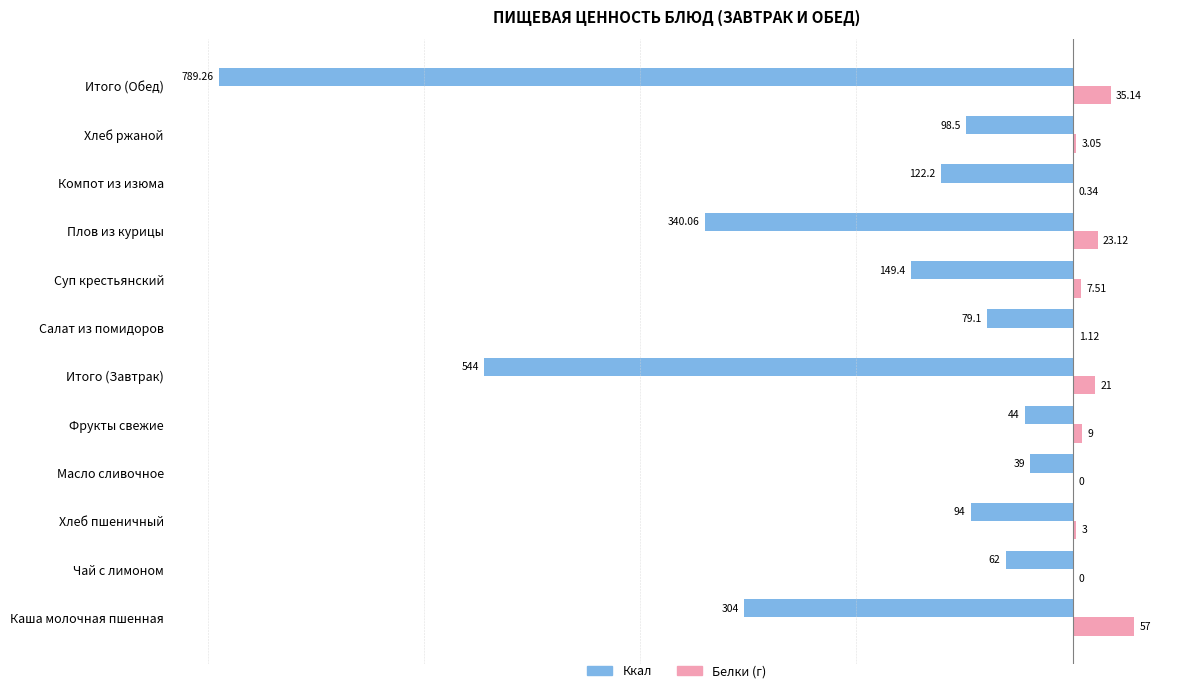

Between Каша молочная пшенная and Итого (Обед), which series saw the biggest shift?

Ккал